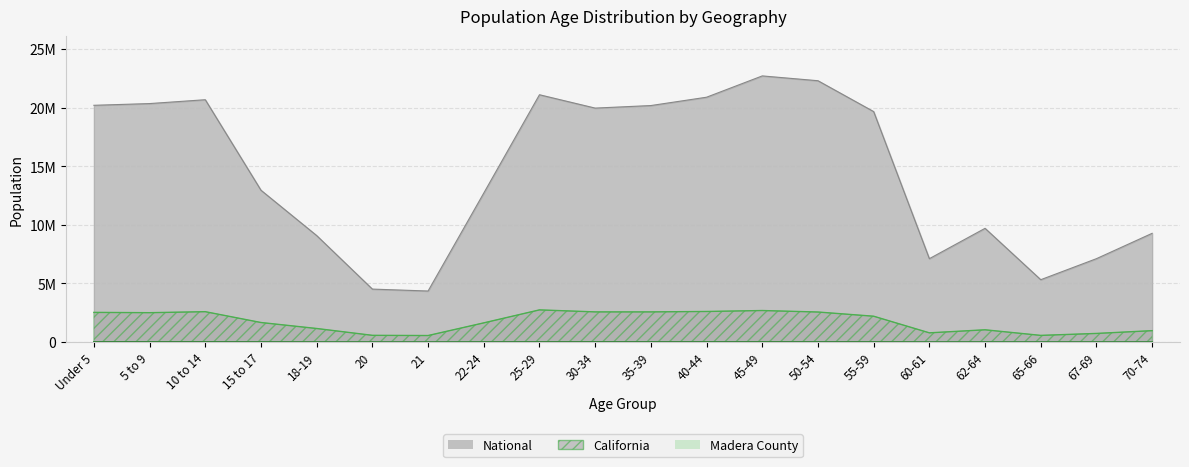

Which series changed the most between 35-39 and 40-44?

National